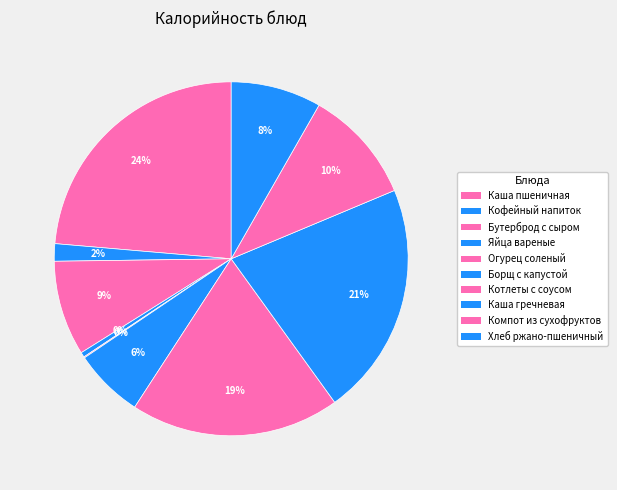

To the nearest percent, what is the difference between the Огурец соленый and Бутерброд с сыром slice percentages?

9%